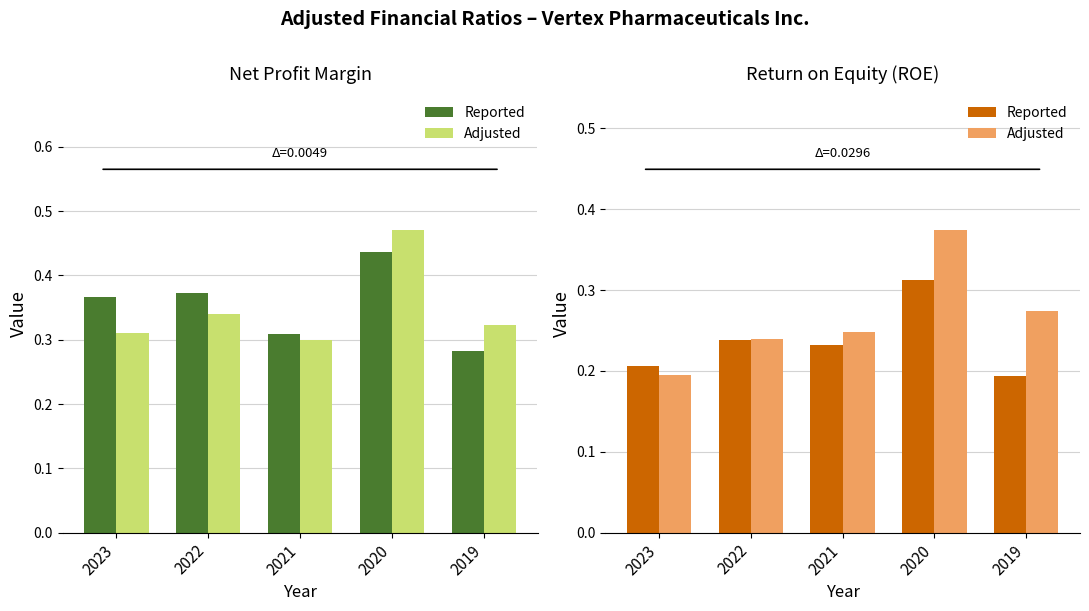

Which label corresponds to the smallest value in the chart?

2019